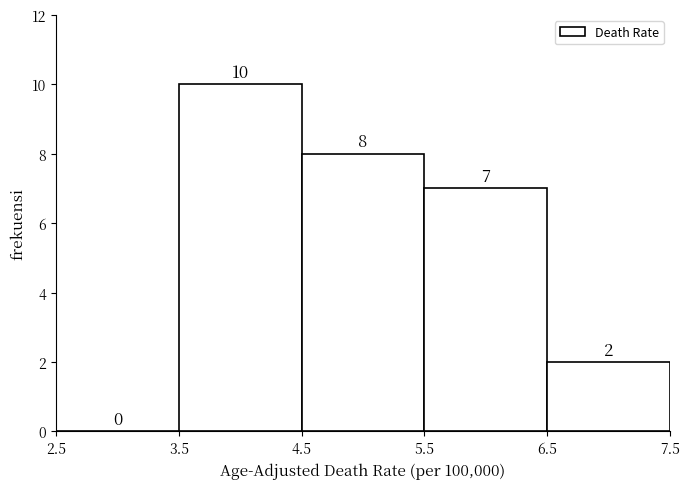

Reading left to right, list every bar in this chart as the range it spans on the x-axis followed by its height.

2.5 to 3.5: 0
3.5 to 4.5: 10
4.5 to 5.5: 8
5.5 to 6.5: 7
6.5 to 7.5: 2